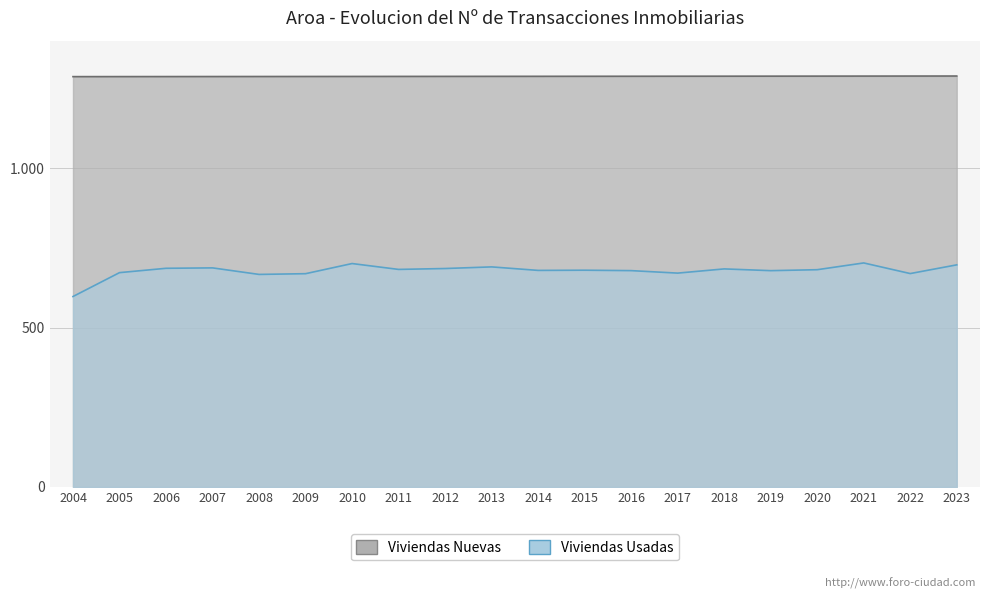

True or false: Viviendas Nuevas and Viviendas Usadas cross at least once.

False